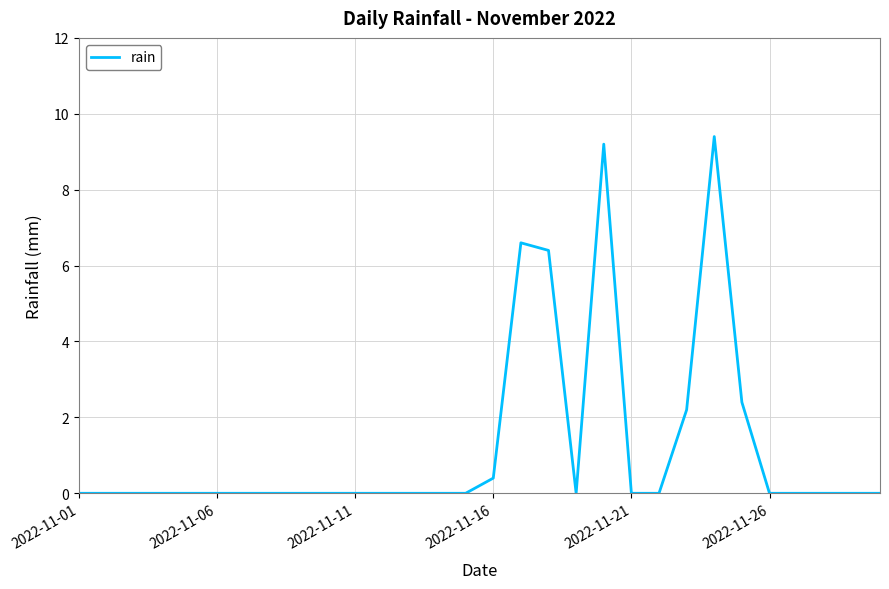

What is the difference between the maximum and minimum values?

9.4